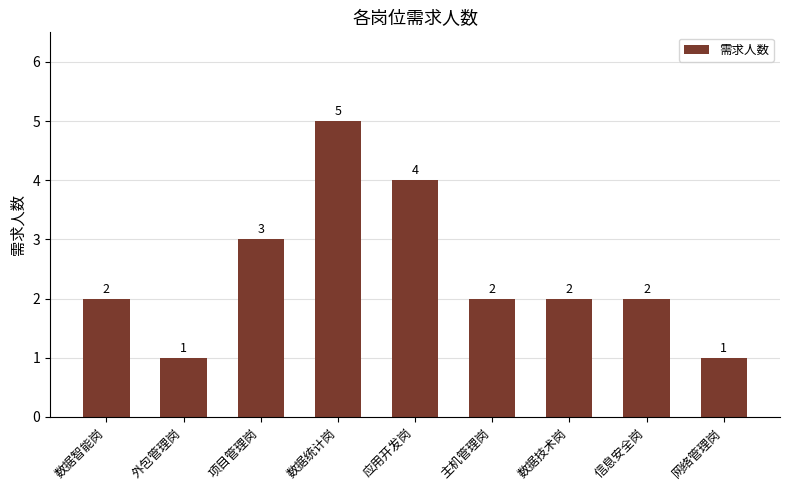

What is the approximate value at 数据技术岗?

2